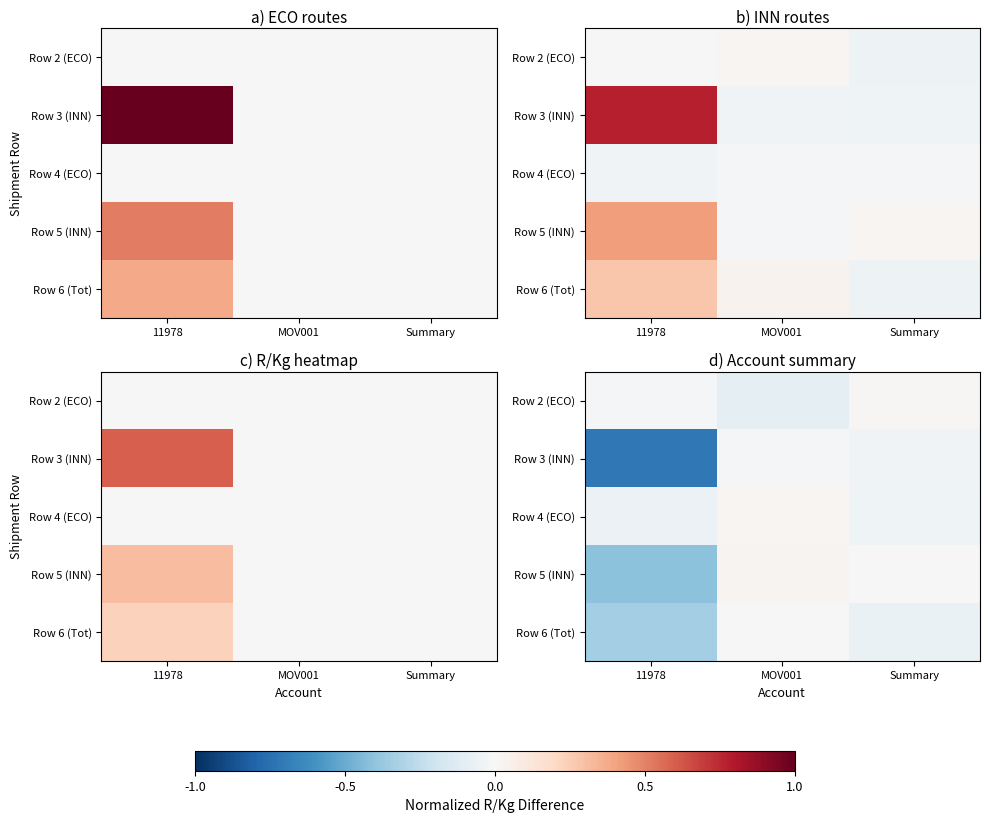

At Summary, list the series in order from smallest to largest.

Row 6 (Tot), Row 4 (ECO), Row 3 (INN), Row 5 (INN), Row 2 (ECO)